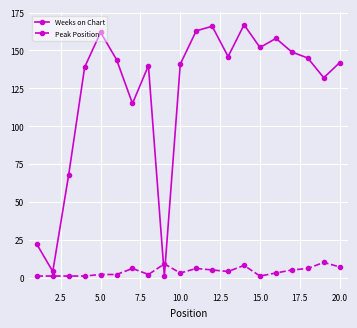

Rank the series by their average value, from highest to lowest.

Weeks on Chart, Peak Position